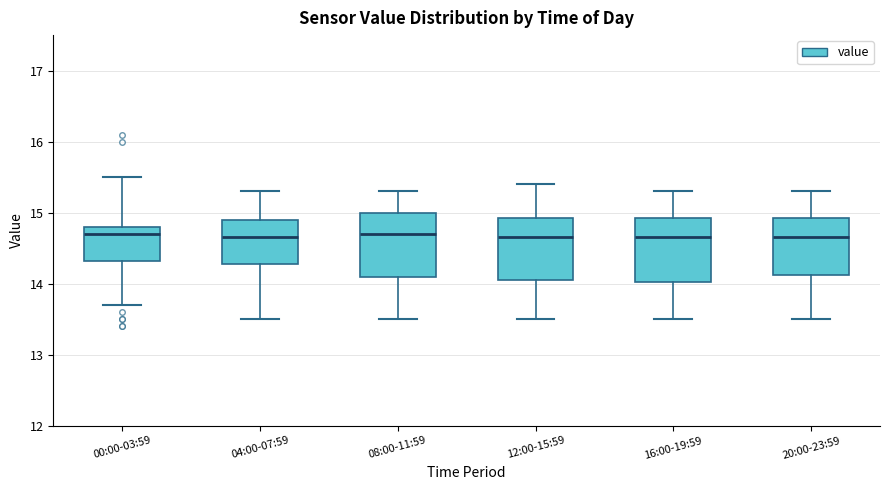

Reading left to right, transcribe this box plot: for each box, give where its median line is, the range the box spans, and where its two whiskers end, as read against the y-axis. The values are not printed on the chart, so give them approximately, as read against the axis.

00:00-03:59: median 14.7, box 14.3 to 14.8, whiskers 13.7 to 15.5
04:00-07:59: median 14.7, box 14.3 to 14.9, whiskers 13.5 to 15.3
08:00-11:59: median 14.7, box 14.1 to 15.0, whiskers 13.5 to 15.3
12:00-15:59: median 14.7, box 14.1 to 14.9, whiskers 13.5 to 15.4
16:00-19:59: median 14.7, box 14.0 to 14.9, whiskers 13.5 to 15.3
20:00-23:59: median 14.7, box 14.1 to 14.9, whiskers 13.5 to 15.3